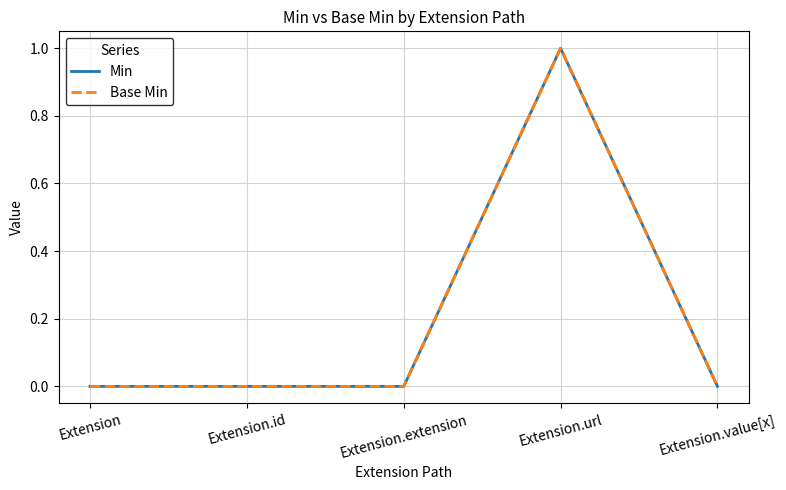

Which category has the highest value across all series?

Extension.url